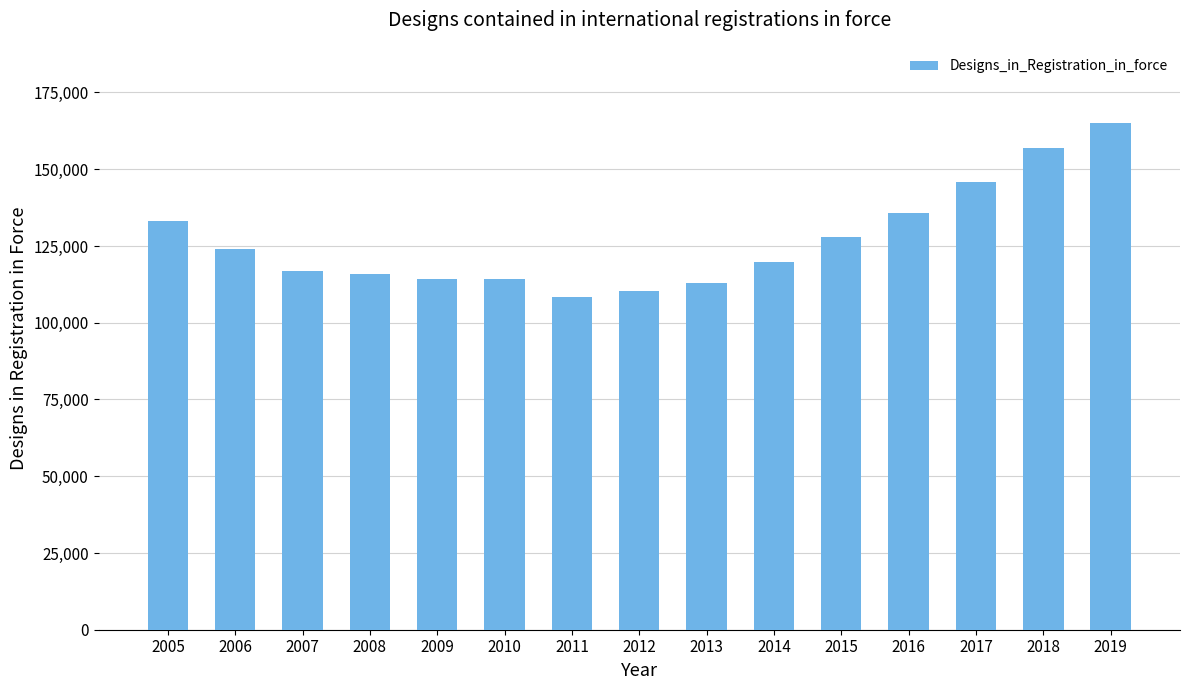

The value at 2018 is 156902. True or false?

True